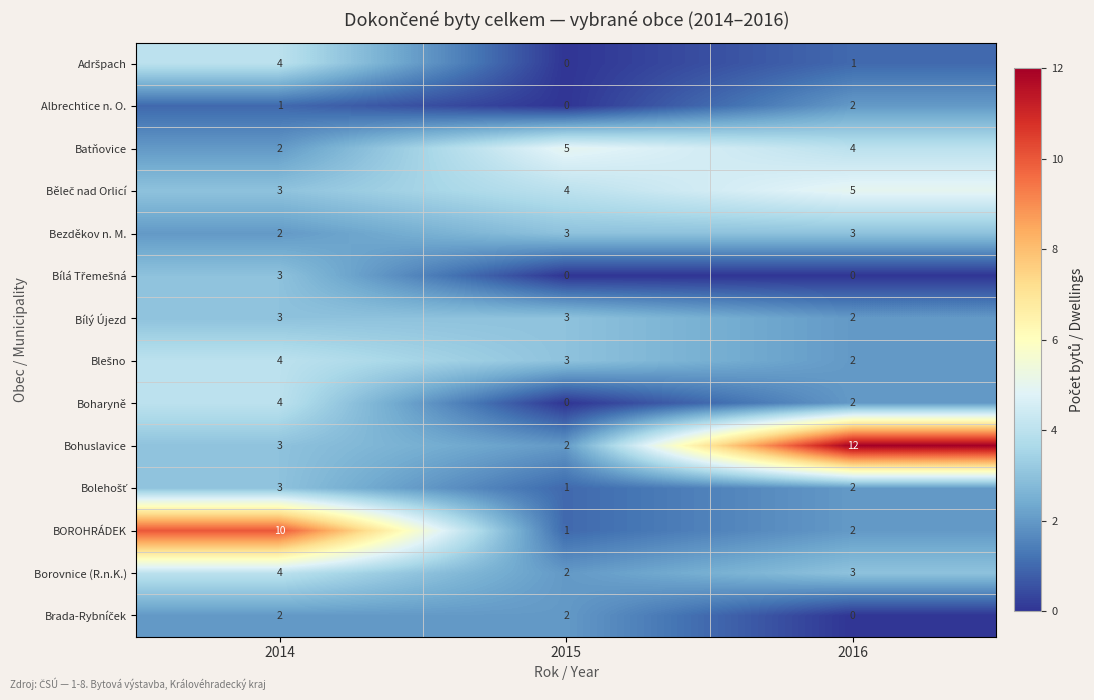

Which series changed the most between 2014 and 2015?

BOROHRÁDEK